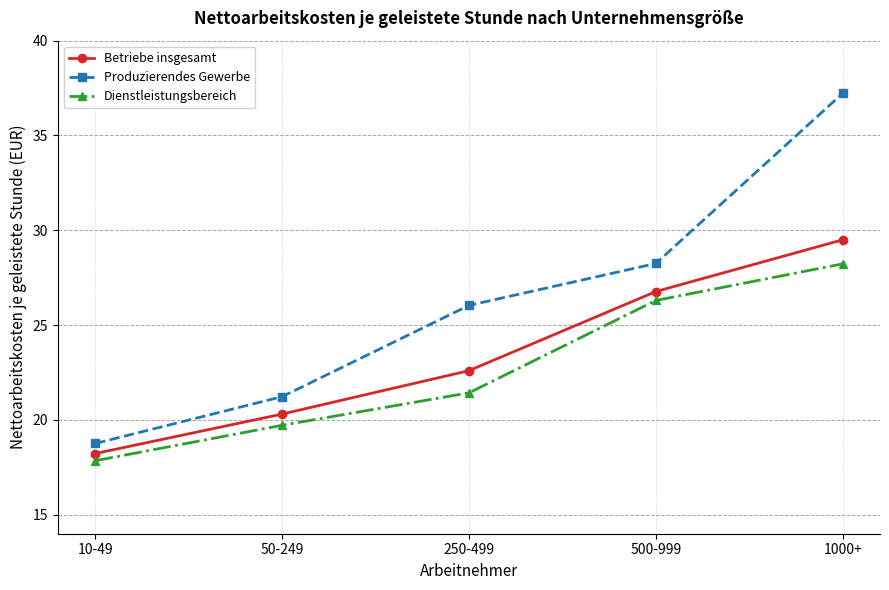

What is the label of the 4th point from the left?

500-999